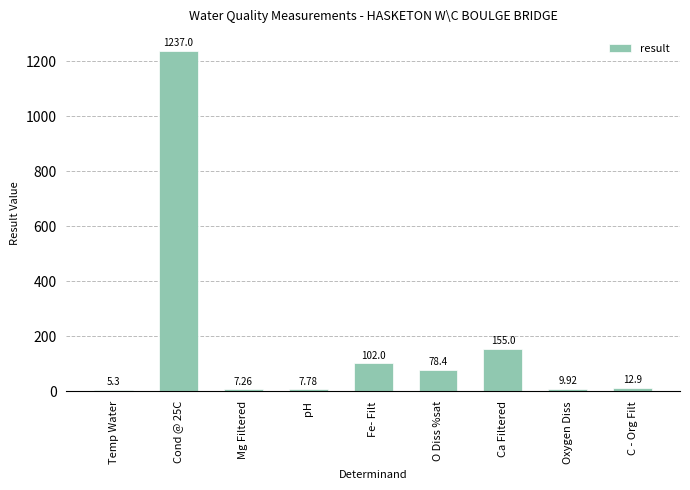

The value at Ca Filtered is 233.4. True or false?

False